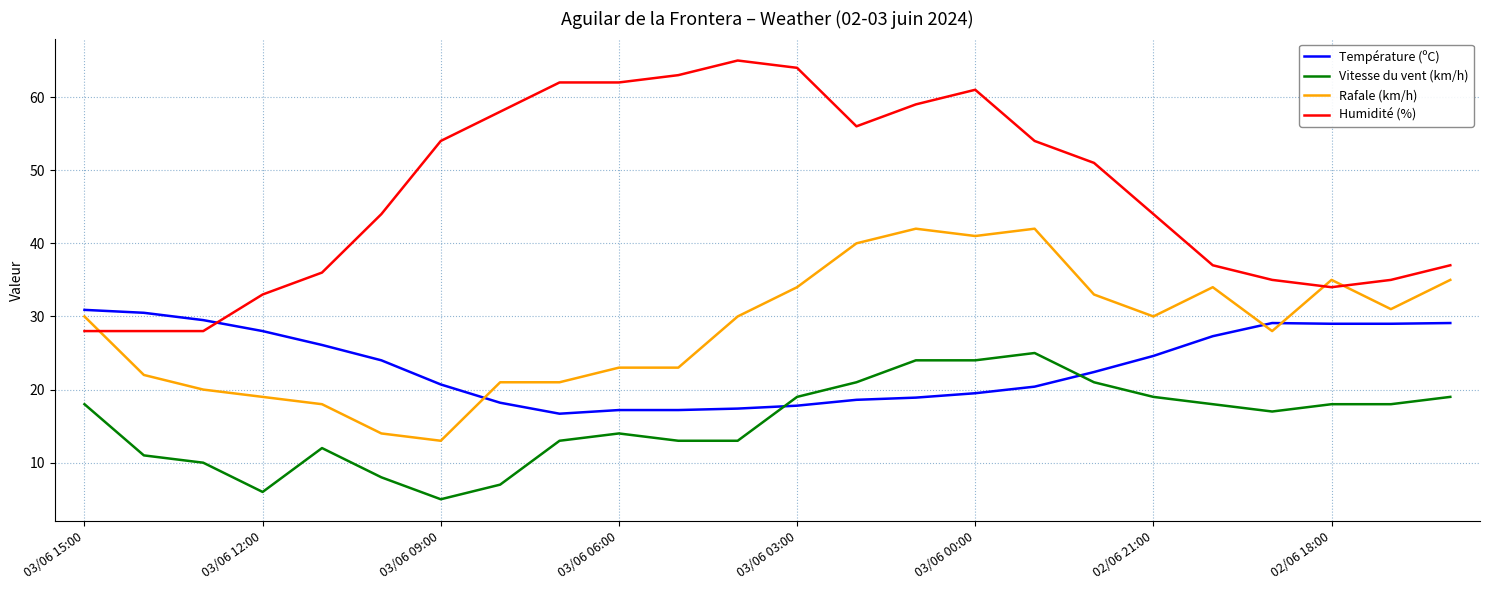

What is the smallest value displayed?

5.0